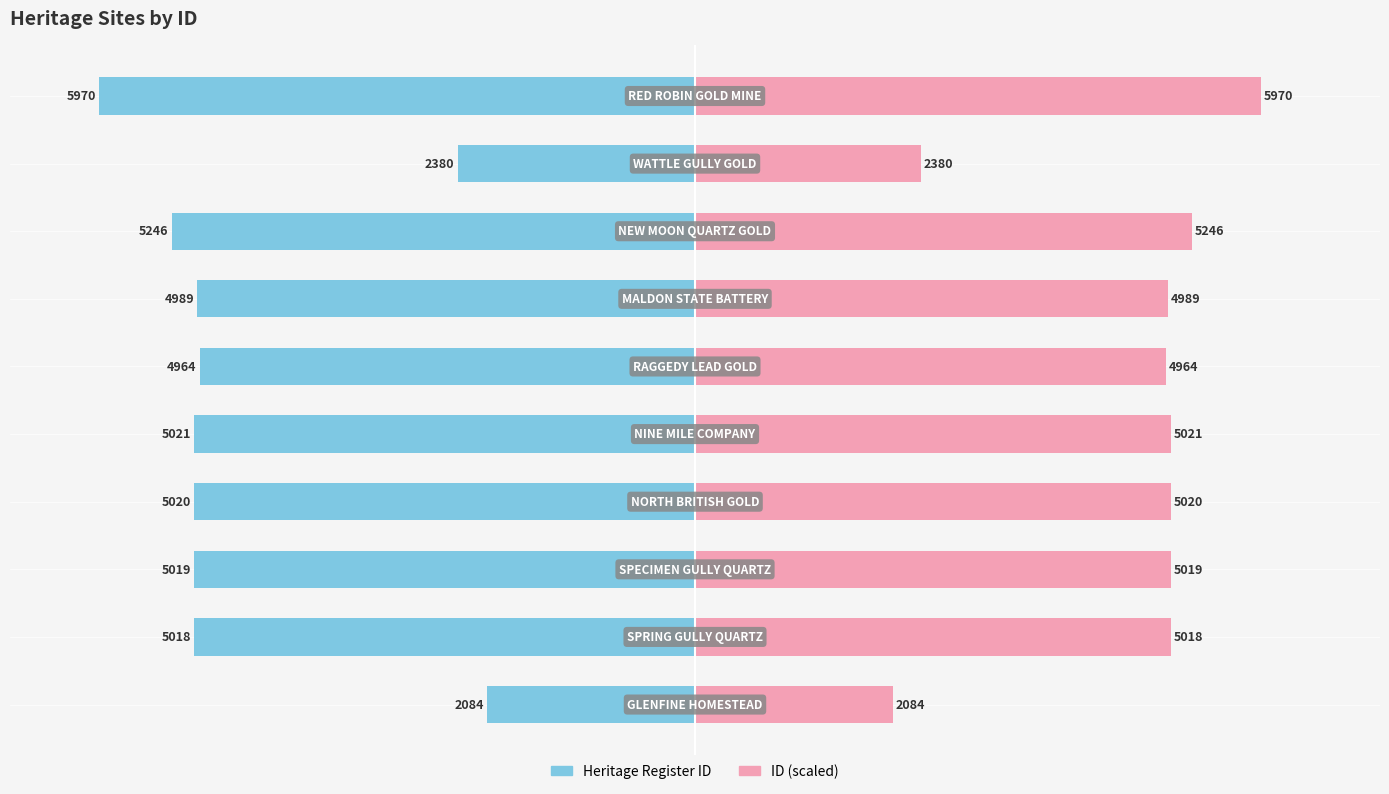

How many categories are shown in the chart?

10